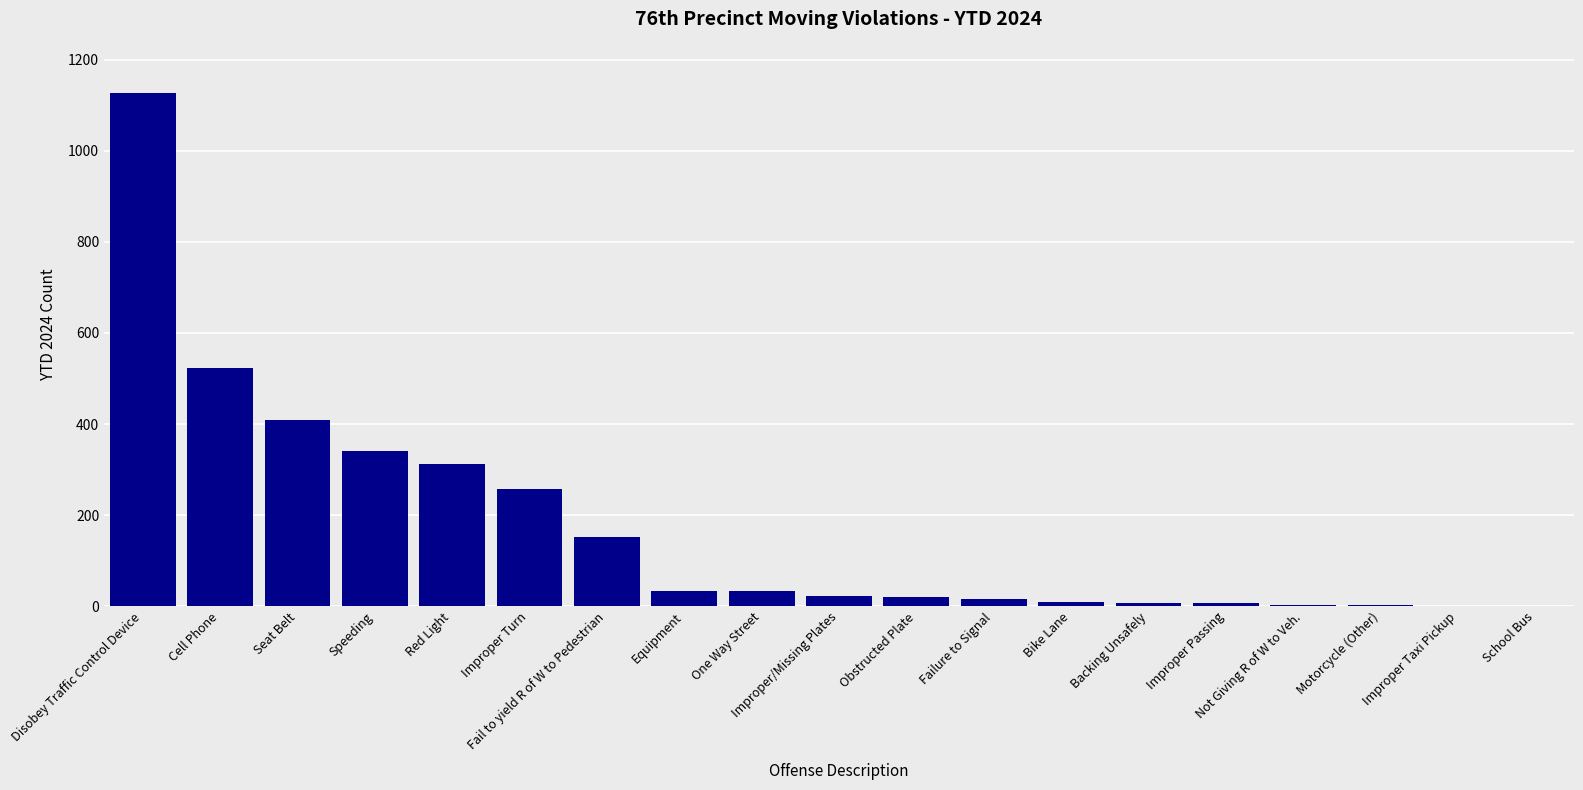

What is the sum of the values at Motorcycle (Other) and Obstructed Plate?

23